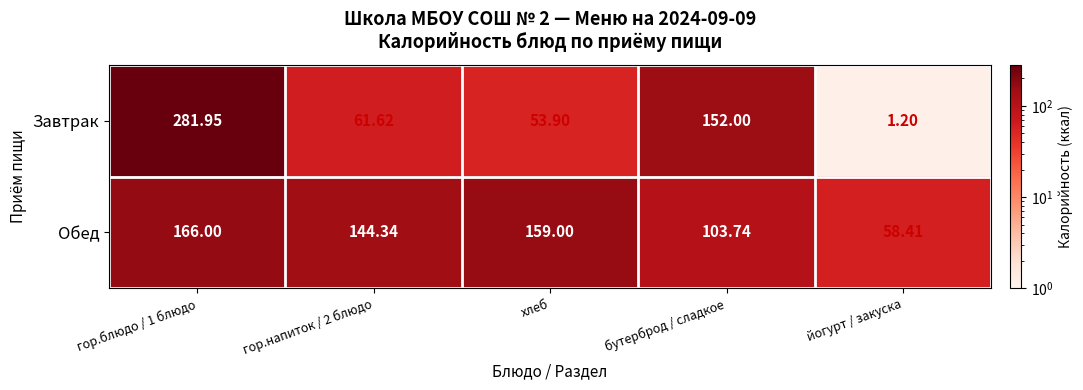

Which category has the lowest value in the Завтрак series?

йогурт / закуска